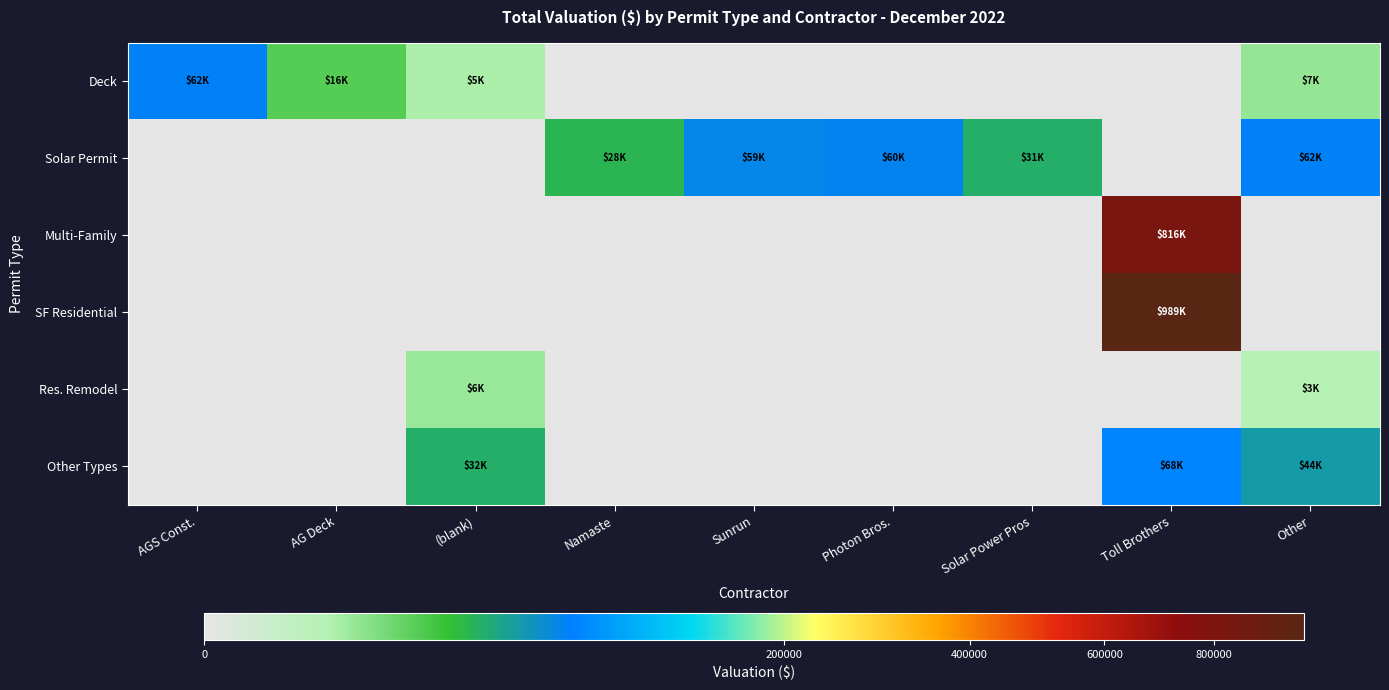

Between Photon Bros. and Solar Power Pros, which is larger?

Photon Bros.